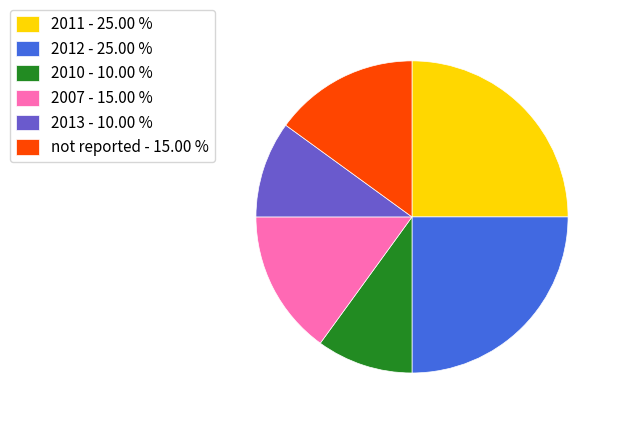

What is the ratio of the value at 2011 to the value at not reported?

1.7